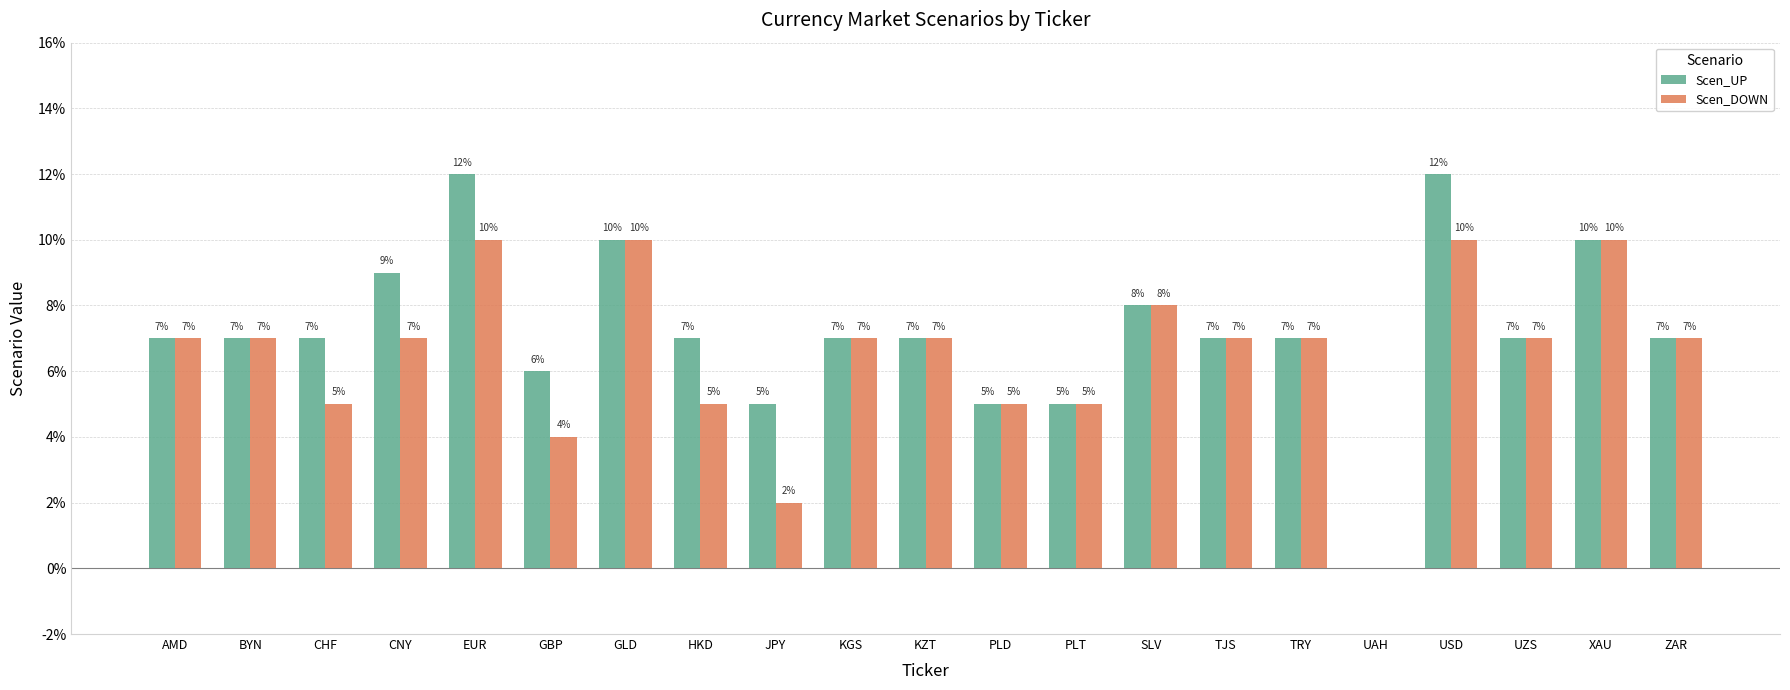

List the labels in order of Scen_DOWN value, largest first.

EUR, GLD, USD, XAU, SLV, AMD, BYN, CNY, KGS, KZT, TJS, TRY, UZS, ZAR, CHF, HKD, PLD, PLT, GBP, JPY, UAH